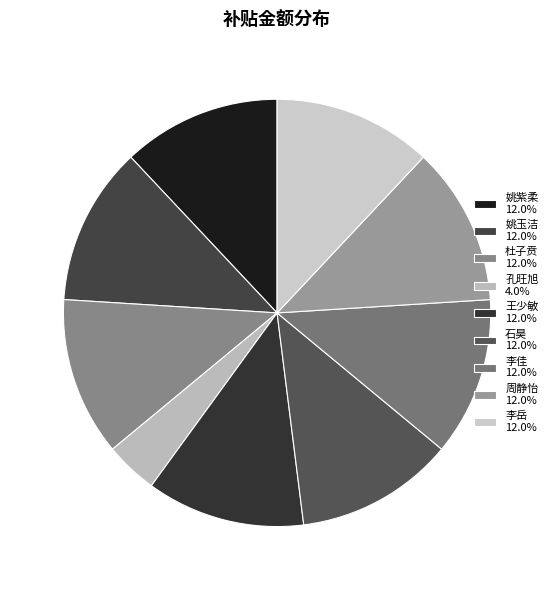

True or false: 李岳 accounts for 1% of the total.

False